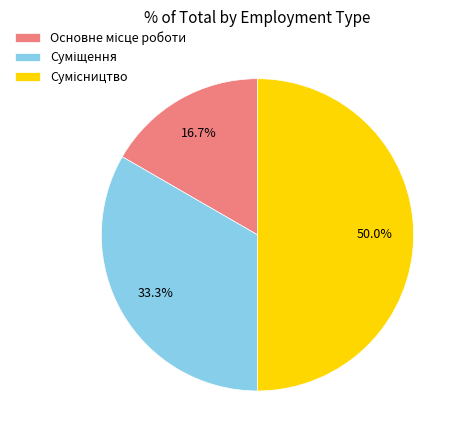

How many segments does this pie chart have?

3